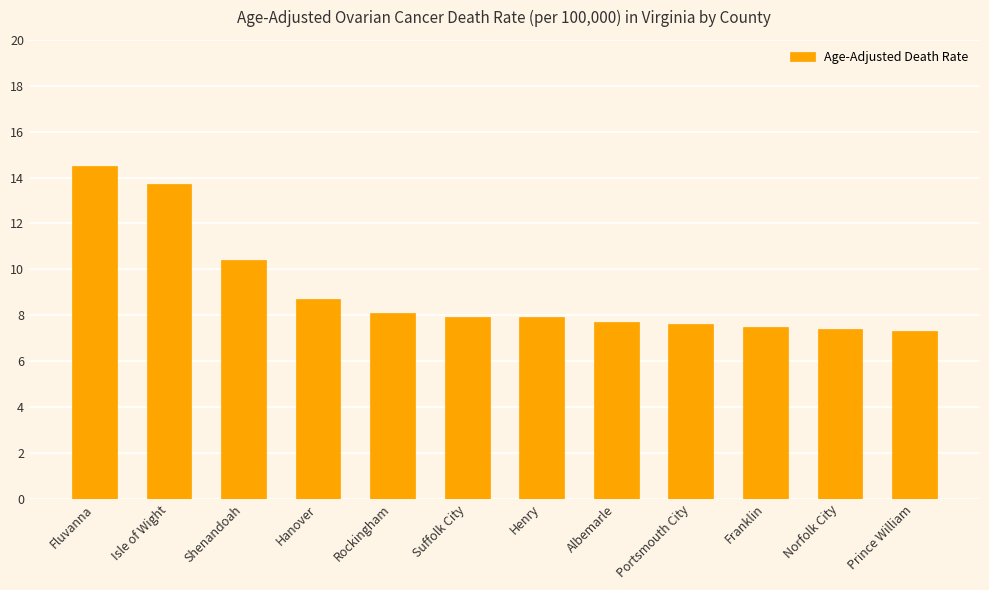

Reading left to right, what are all the values shown in this chart?

14.5	13.7	10.4	8.7	8.1	7.9	7.9	7.7	7.6	7.5	7.4	7.3